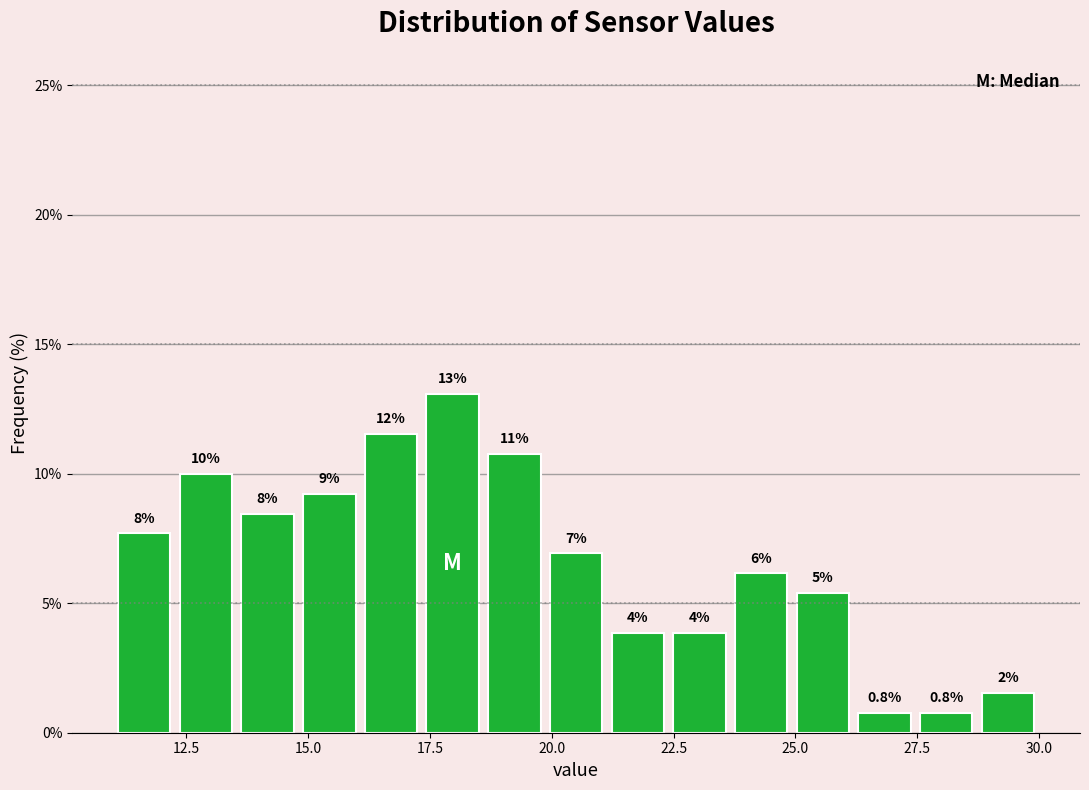

Read against the x-axis, roughly where is the centre of the tallest bar?

18.0